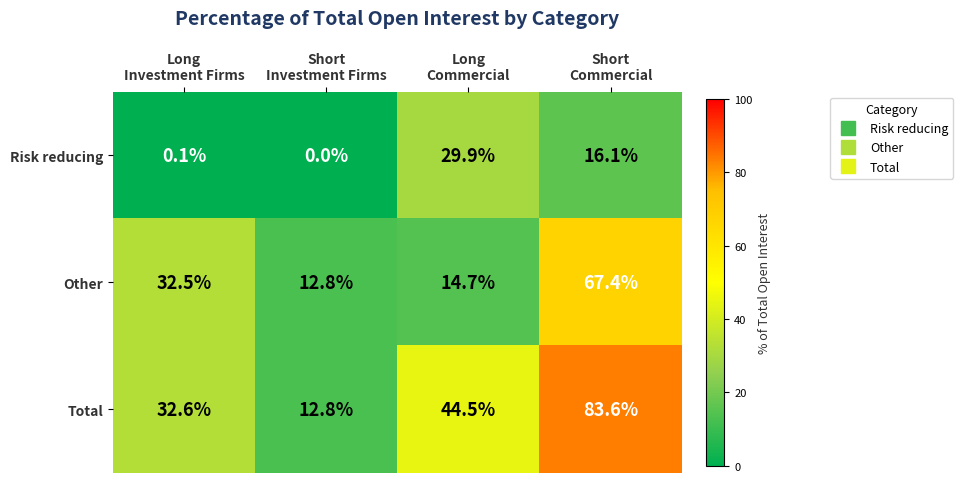

What is the maximum value for Risk reducing?

29.9